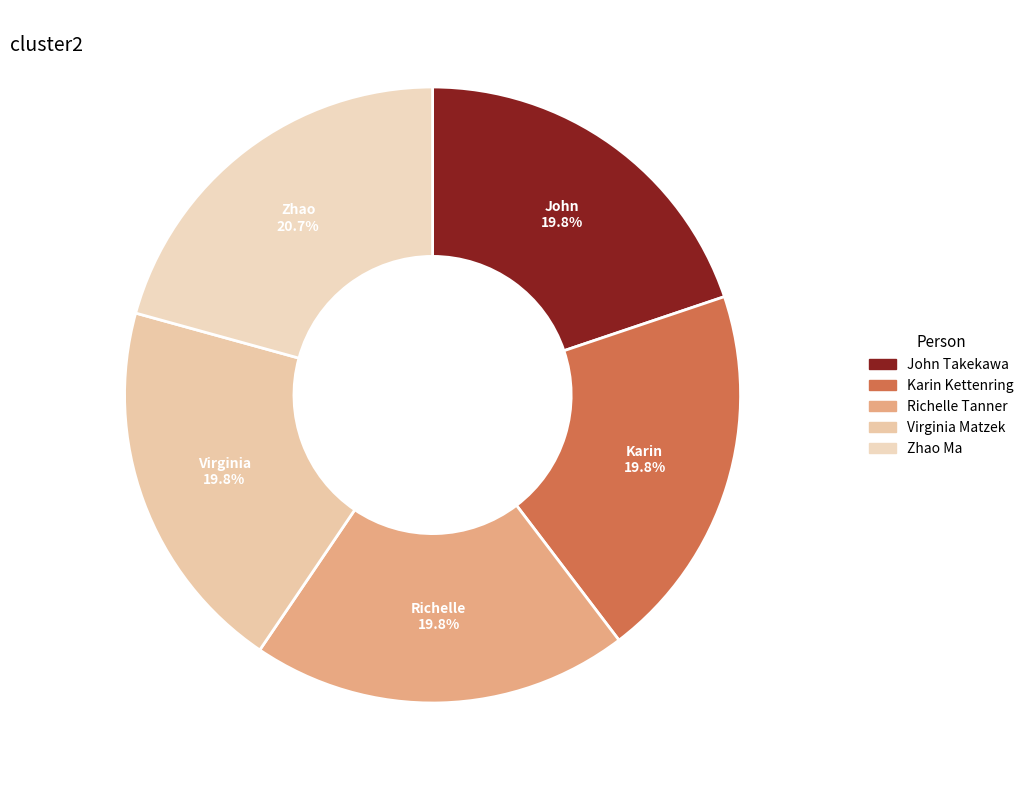

Is it true that Zhao Ma is 27% of the pie?

False